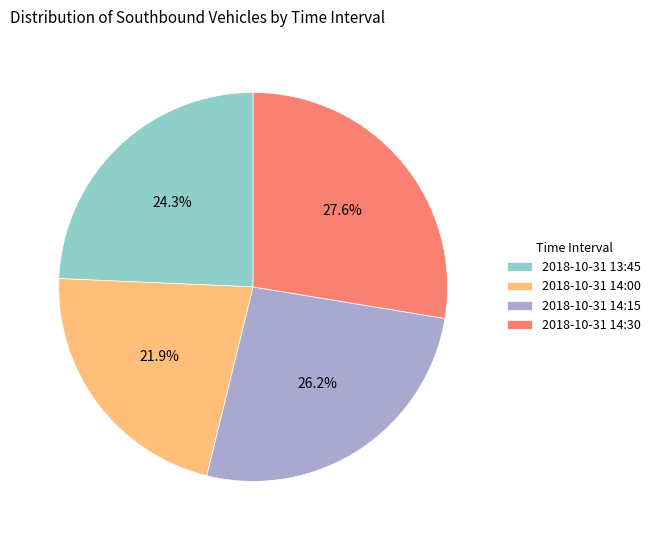

True or false: 2018-10-31 14:15 accounts for 40% of the total.

False